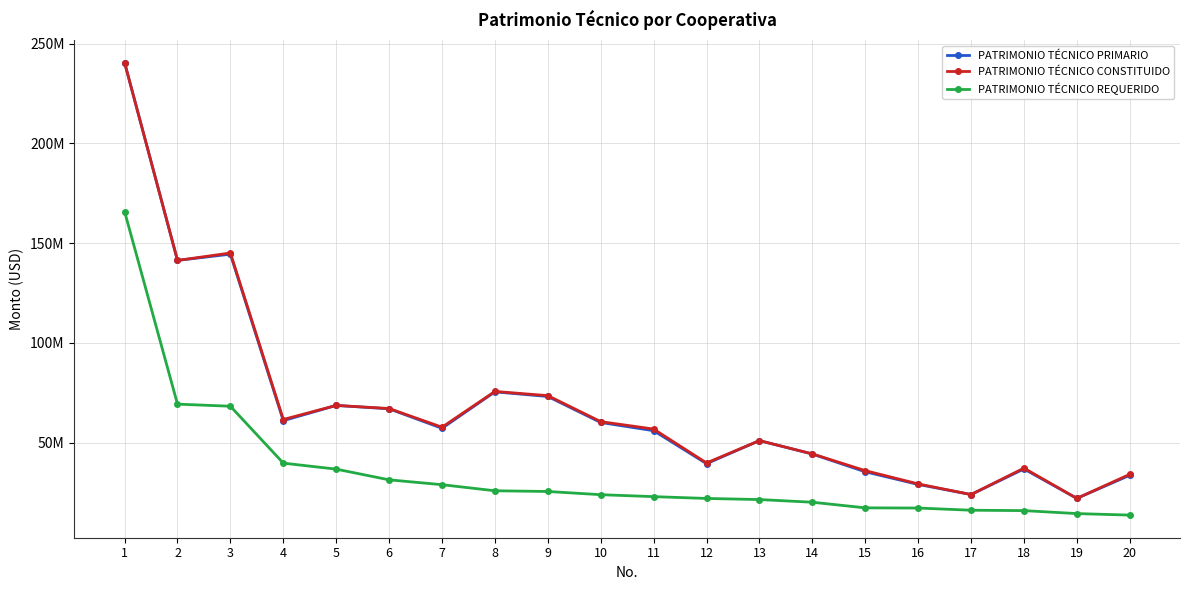

What are all the series names shown in the legend?

PATRIMONIO TÉCNICO PRIMARIO, PATRIMONIO TÉCNICO CONSTITUIDO, PATRIMONIO TÉCNICO REQUERIDO